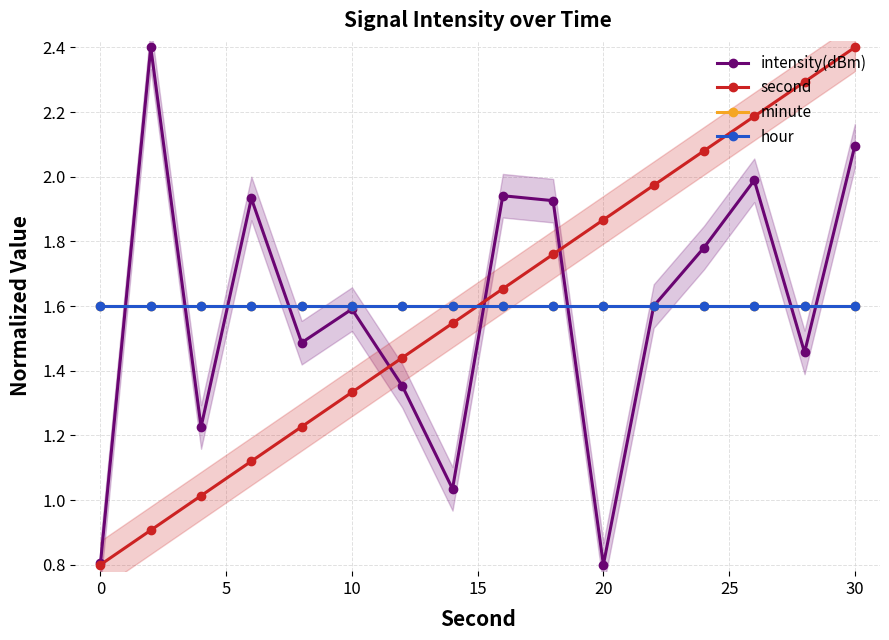

True or false: second has more than 0 points higher than both neighbors.

False